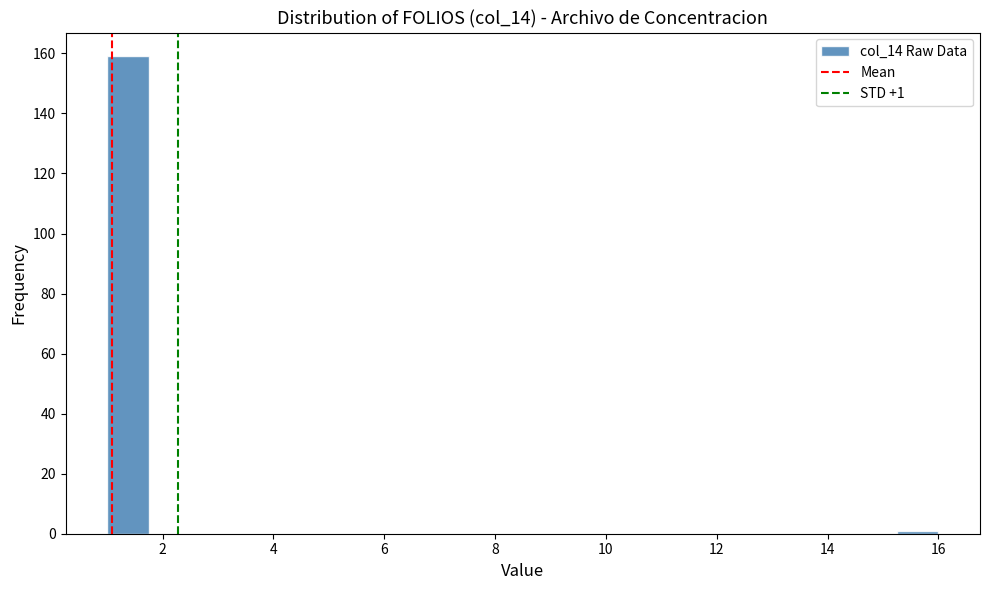

Read against the x-axis, roughly where is the centre of the tallest bar?

1.4